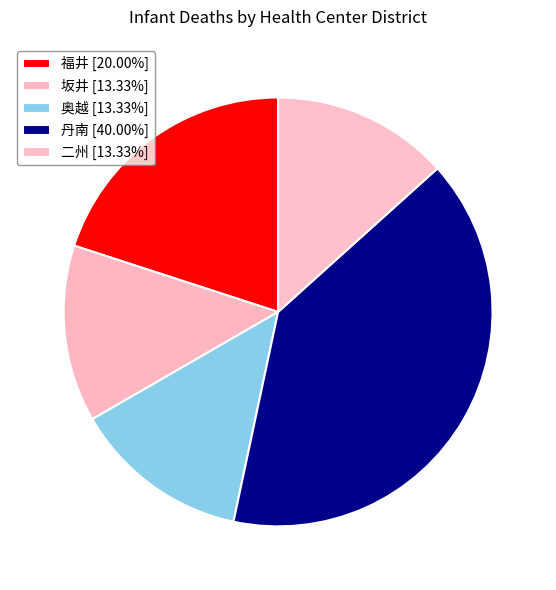

How many slices are in this pie chart?

5